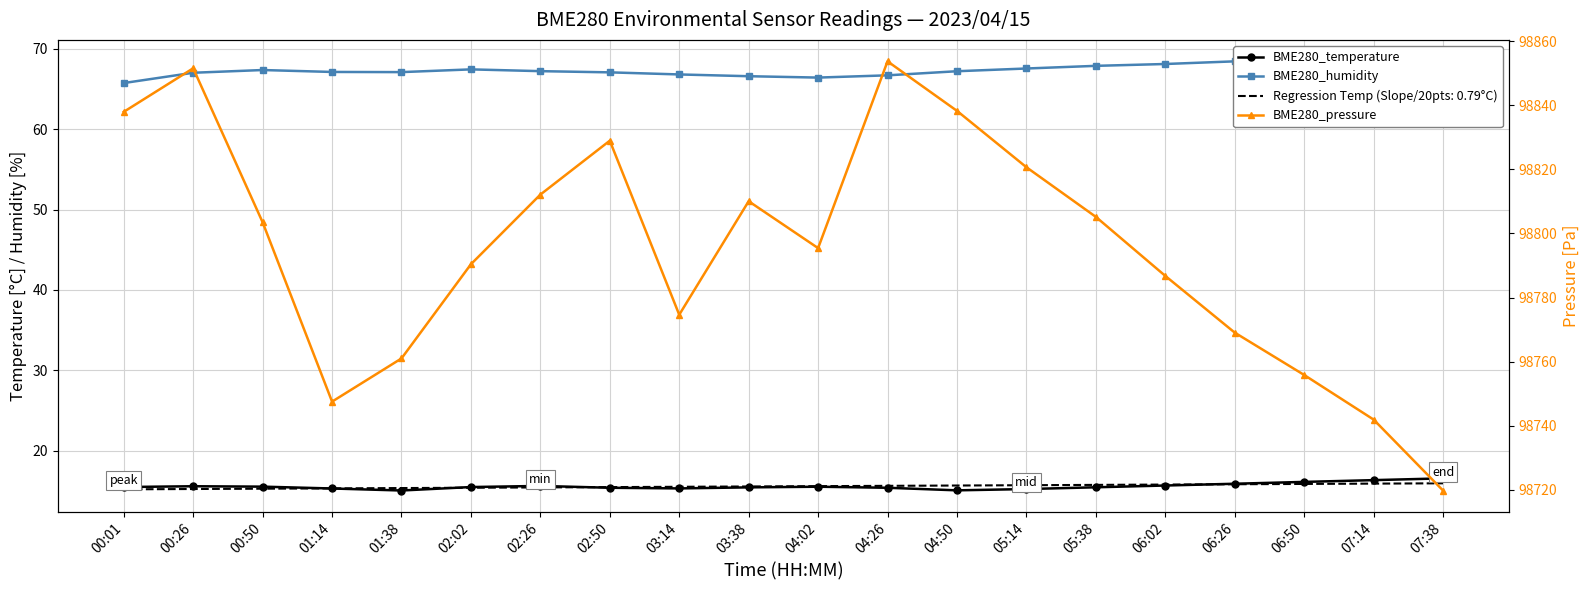

Which category has the highest value across all series?

04:26